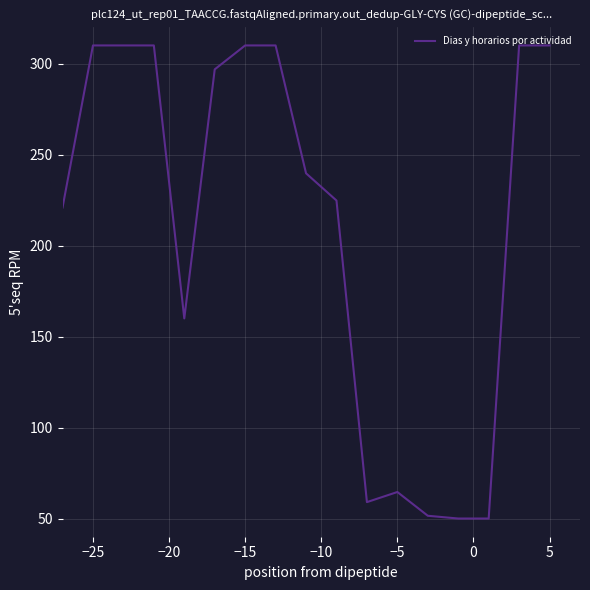

What is the difference between the maximum and minimum values?

260.0